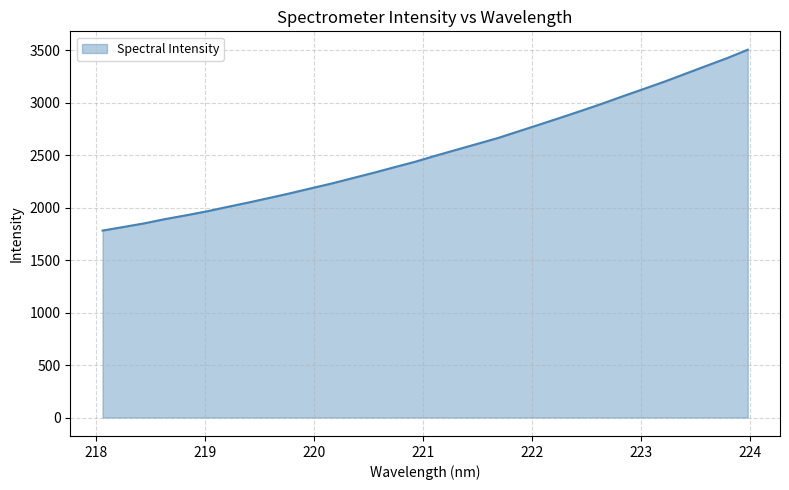

What is the difference between the maximum and minimum values?

1722.8